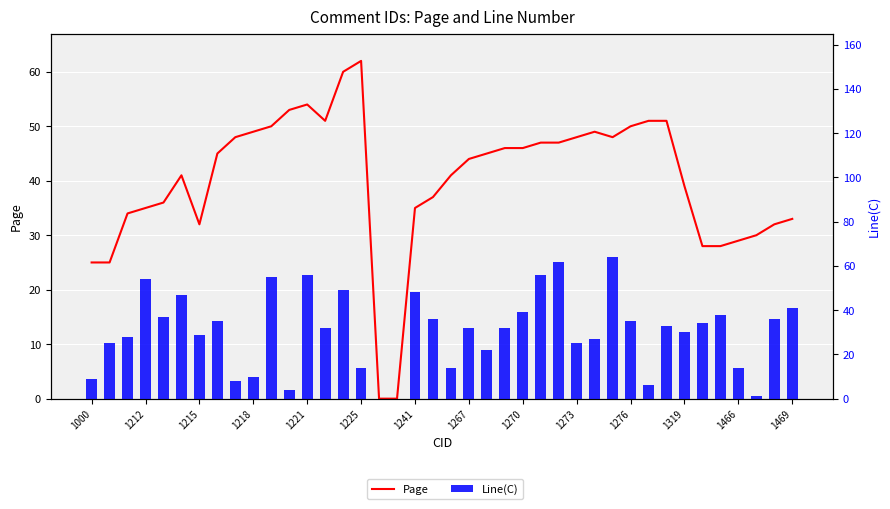

How many positive values does the Line(C) series have?

38